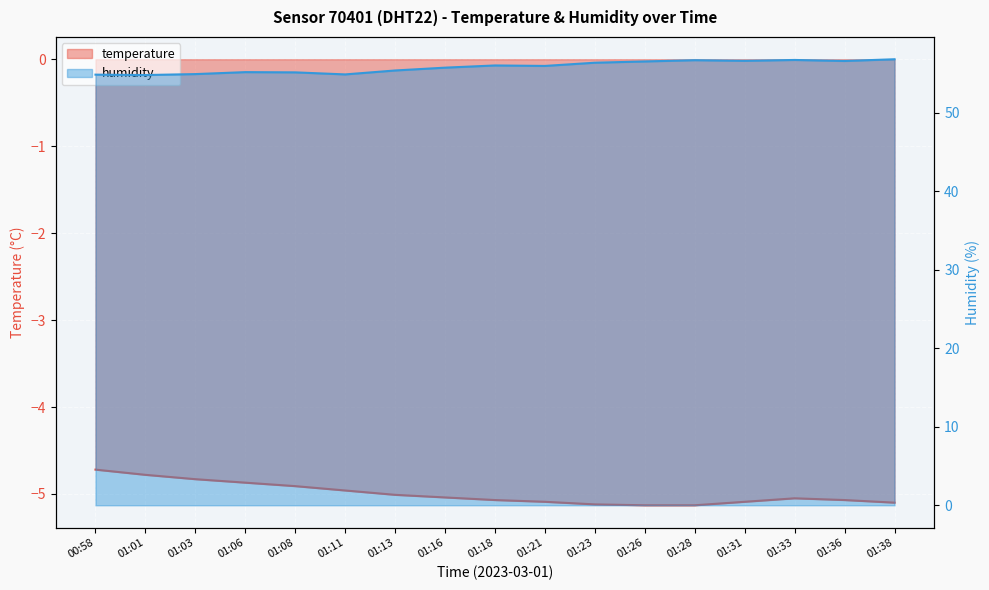

In humidity, how many points are higher than both neighbors (excluding endpoints)?

4